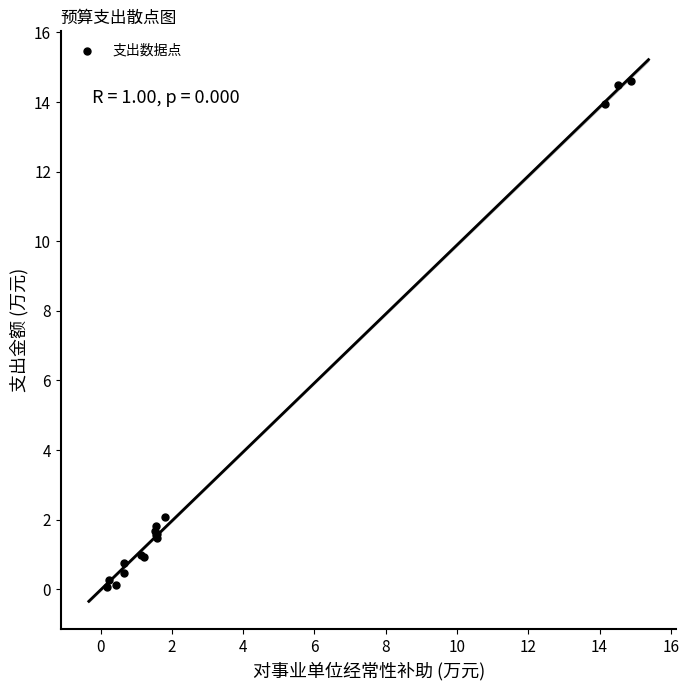

What Y value in the scatter plot is closest to 7?

2.1